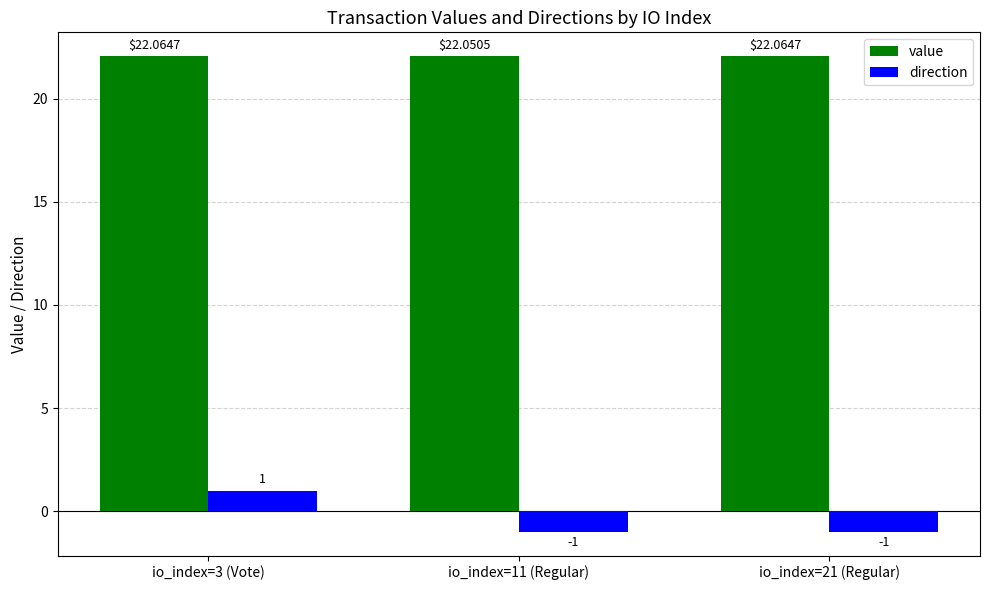

Which series has the largest total across all categories?

value